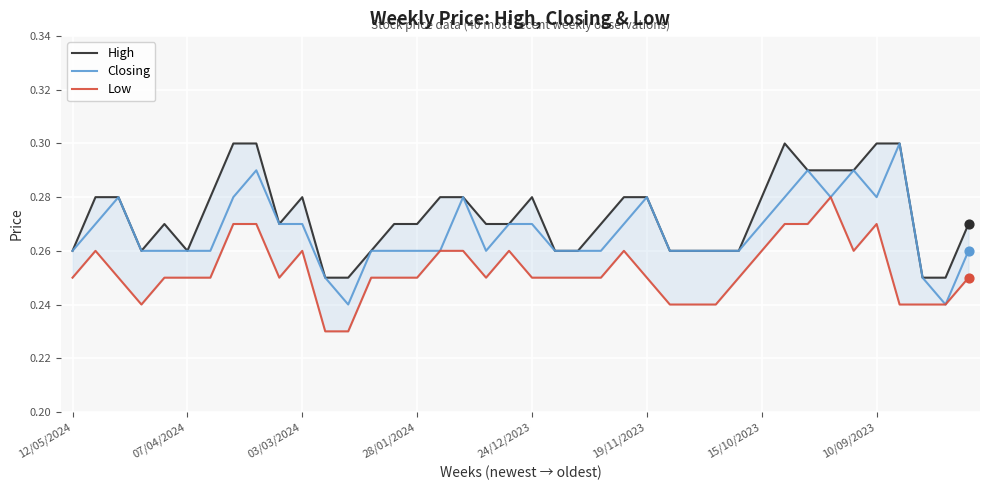

What are all the series names shown in the legend?

High, Closing, Low